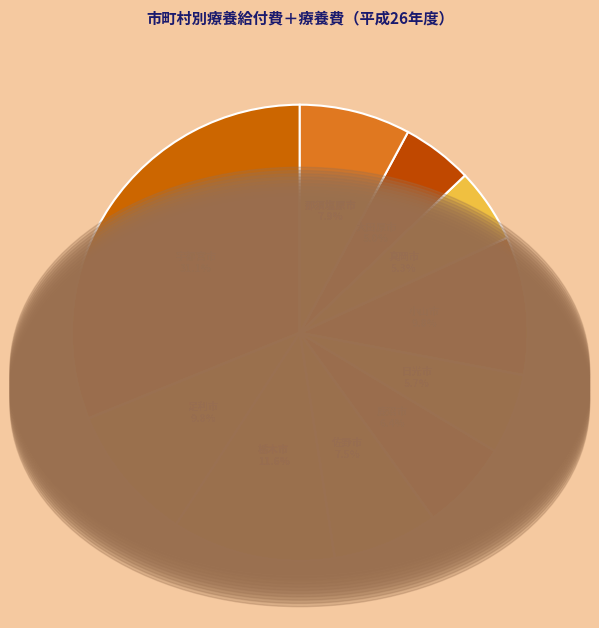

How many slices are in this pie chart?

10